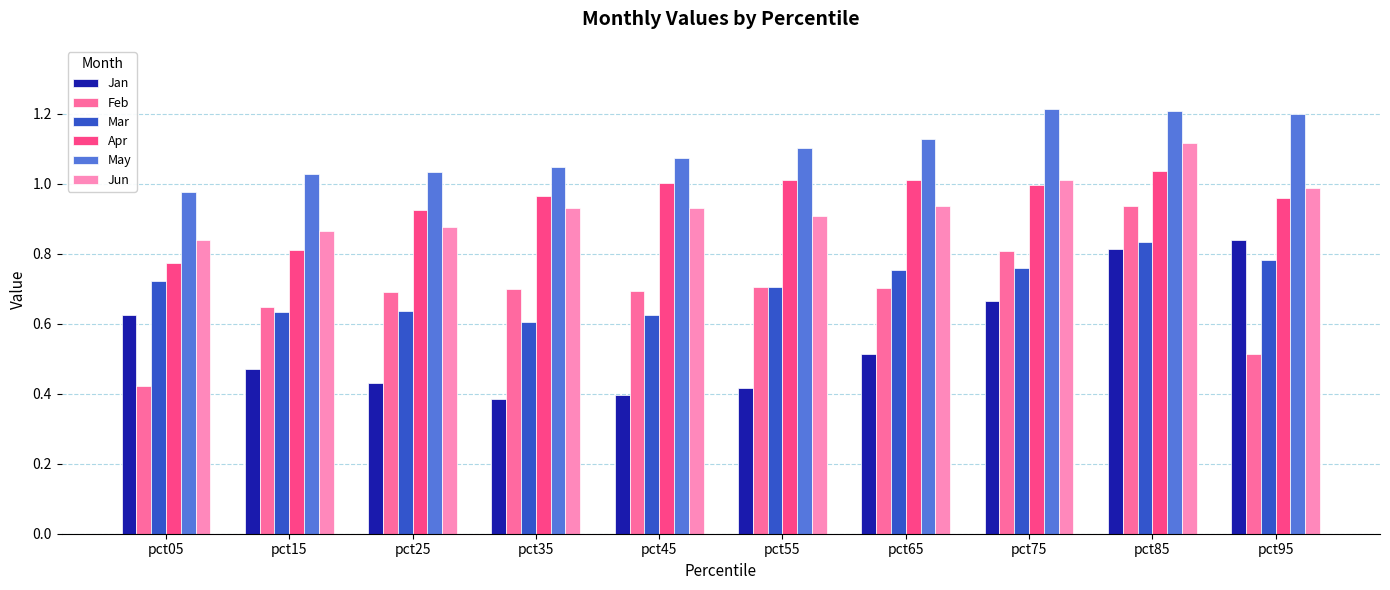

What is the maximum value for May?

1.2